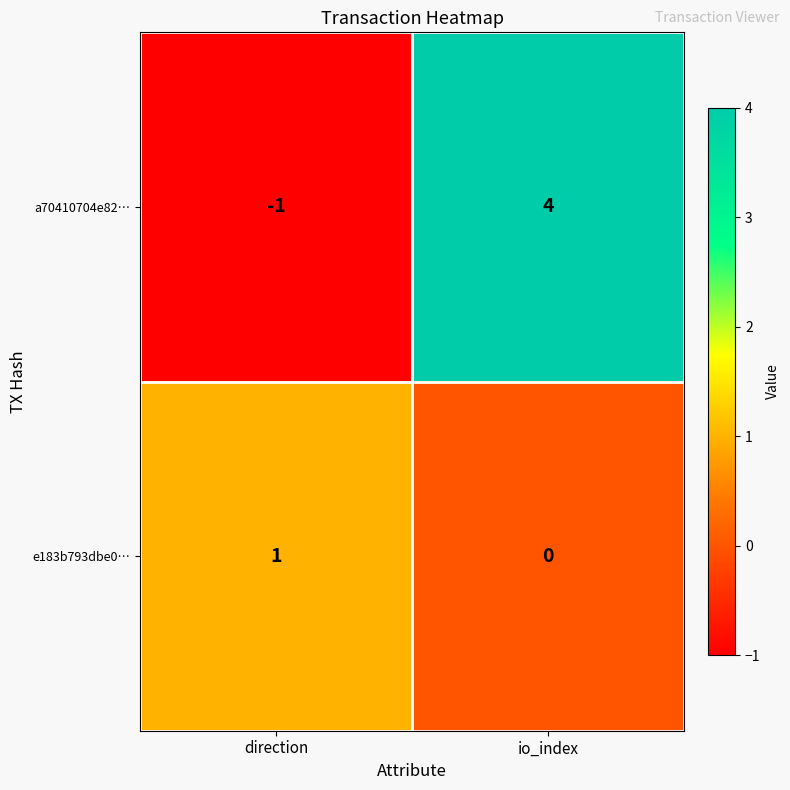

How many negative values does the a70410704e82… series have?

1